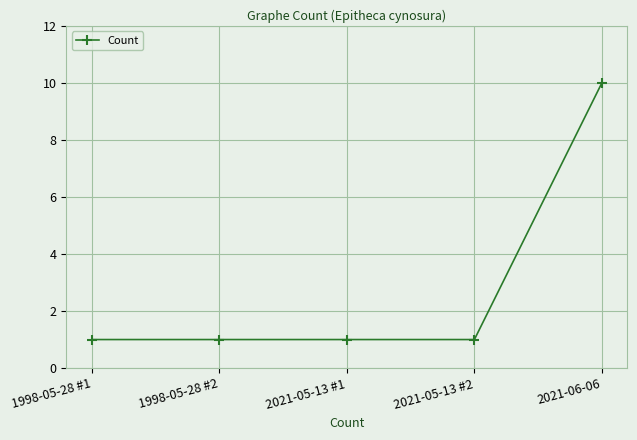

Which category has the highest value across all series?

2021-06-06